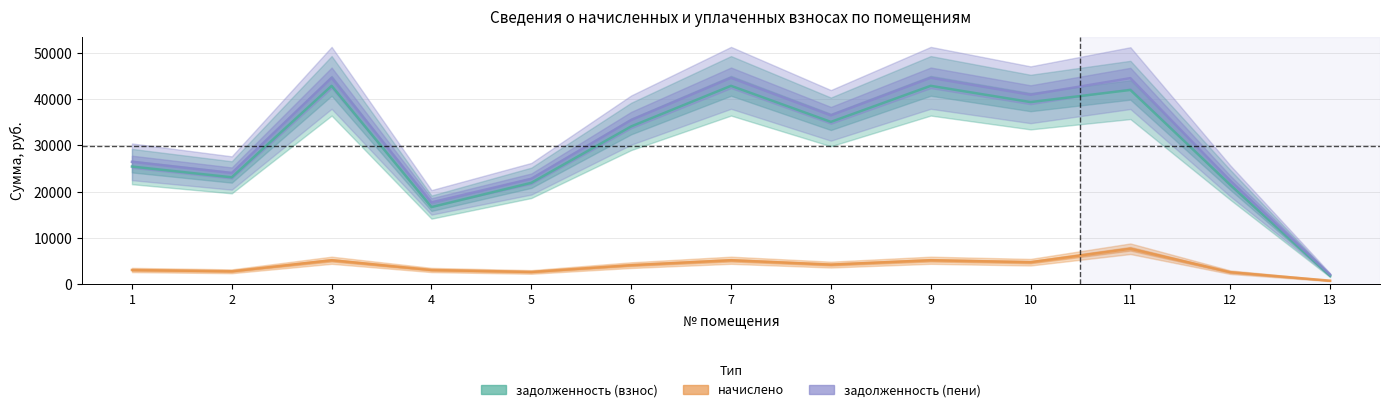

Is this an area chart (filled region under the line)?

No